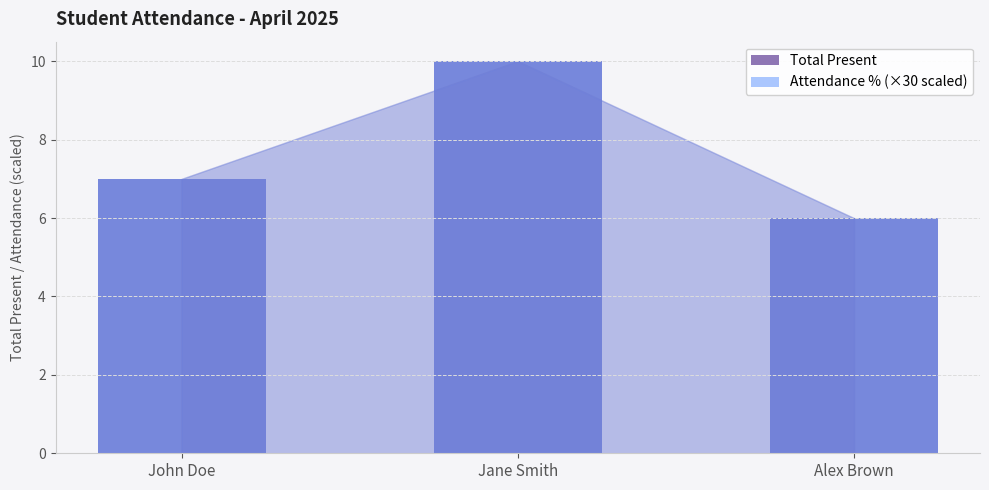

What is the sum of the Total Present values at Alex Brown and Jane Smith?

16